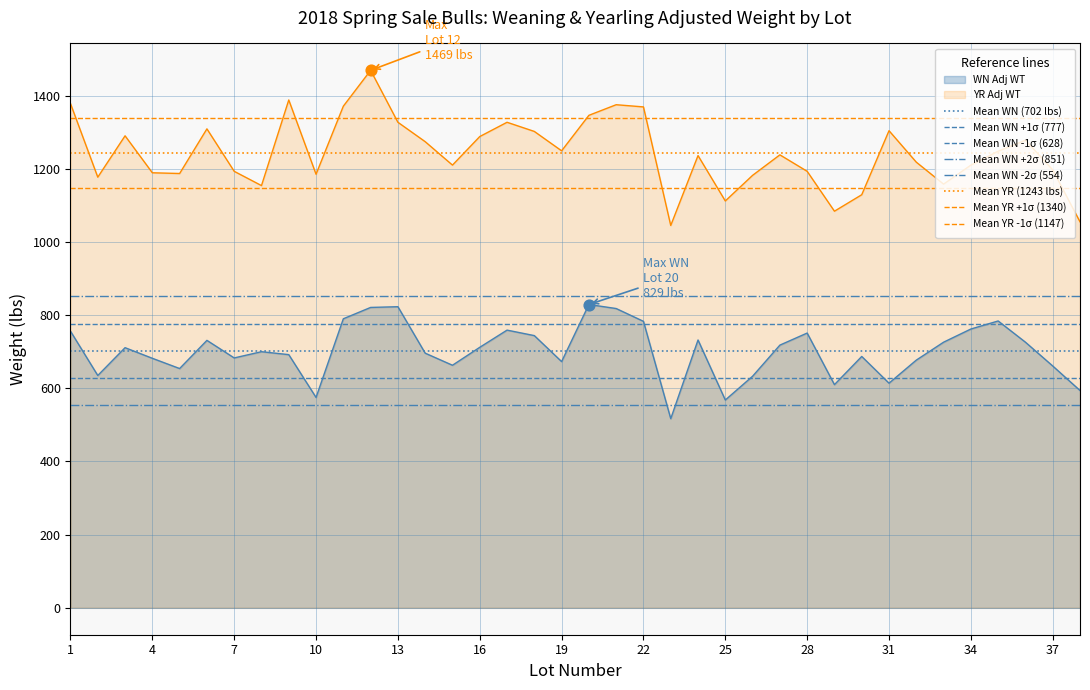

At which category is the sum across all series the highest?

12